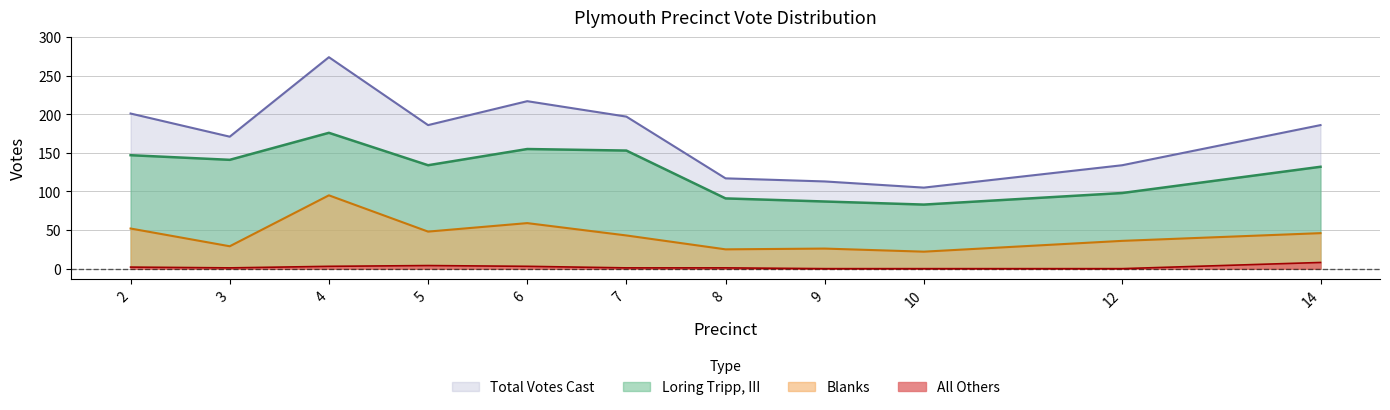

What is the difference between the maximum and minimum values in the All Others series?

8